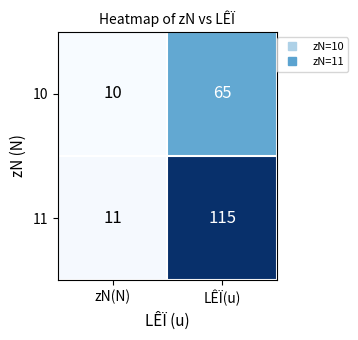

Is the value of 11 at LÊÏ(u) greater than the value of 10 at zN(N)?

Yes